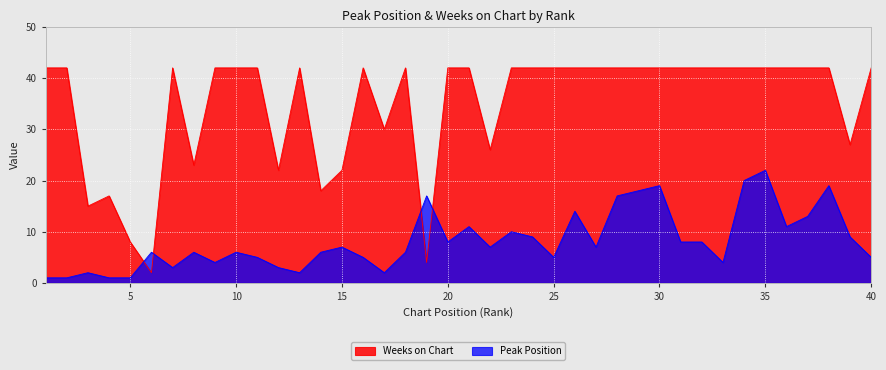

At which label is Weeks on Chart closest to 22?

12